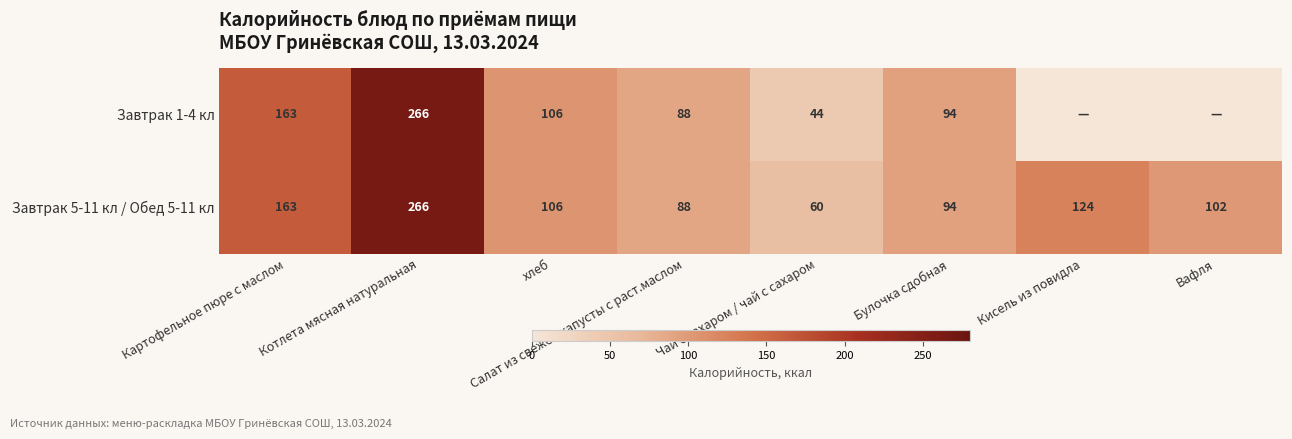

The value of Завтрак 5-11 кл / Обед 5-11 кл at Салат из свежей капусты с раст.маслом is 88. True or false?

True